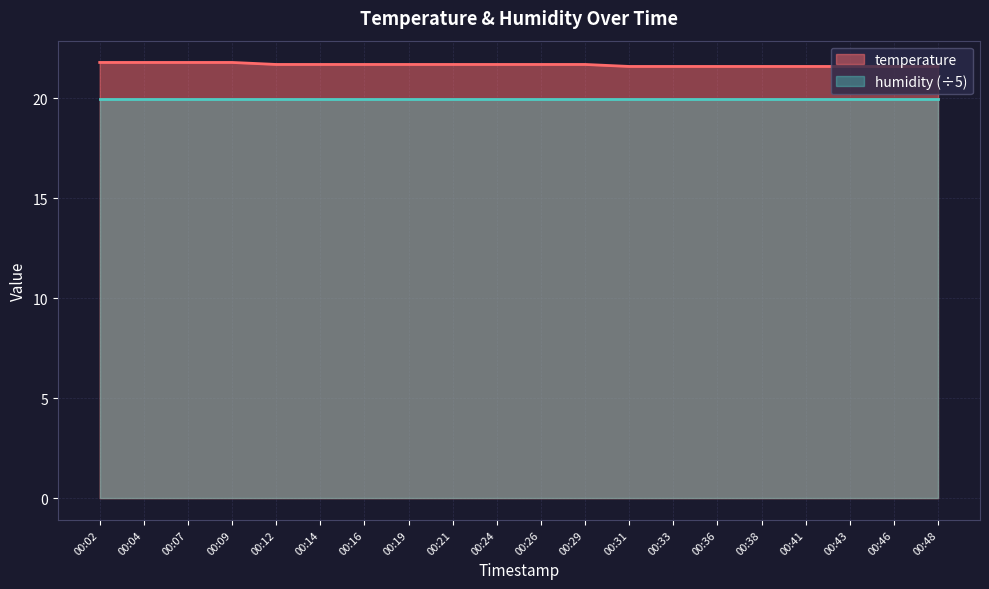

True or false: there are more than 2 points higher than both neighbors.

False